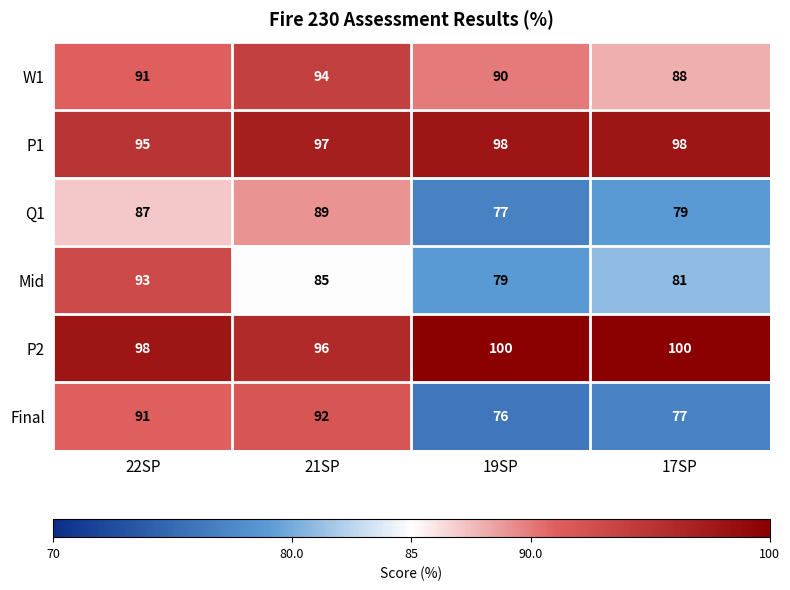

At 17SP, list the series in order from largest to smallest.

P2, P1, W1, Mid, Q1, Final